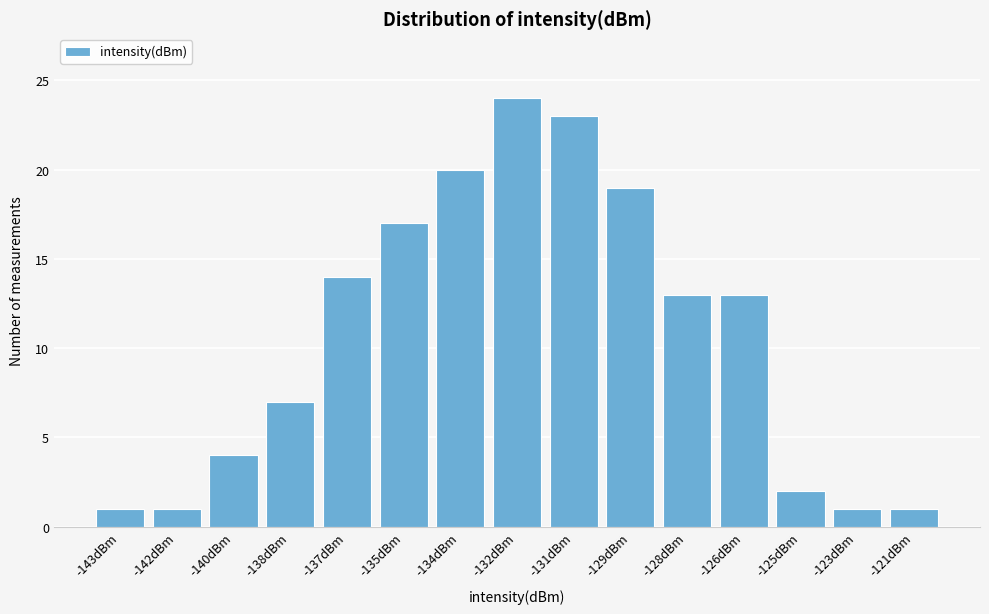

Reading right to left, extract all data points from this chart.

1	1	2	13	13	19	23	24	20	17	14	7	4	1	1